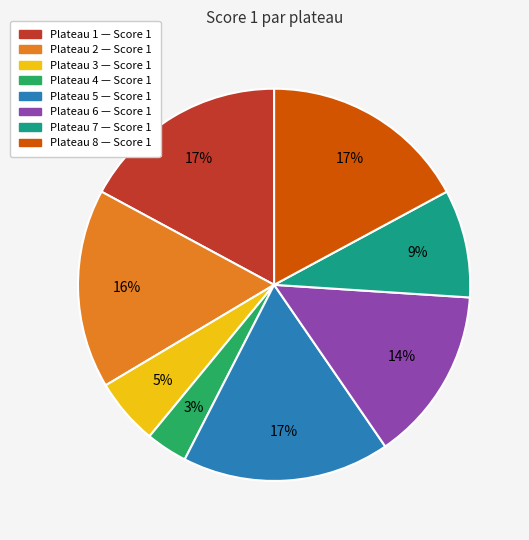

To the nearest percent, what is the difference between the largest and smallest slice percentages?

14%